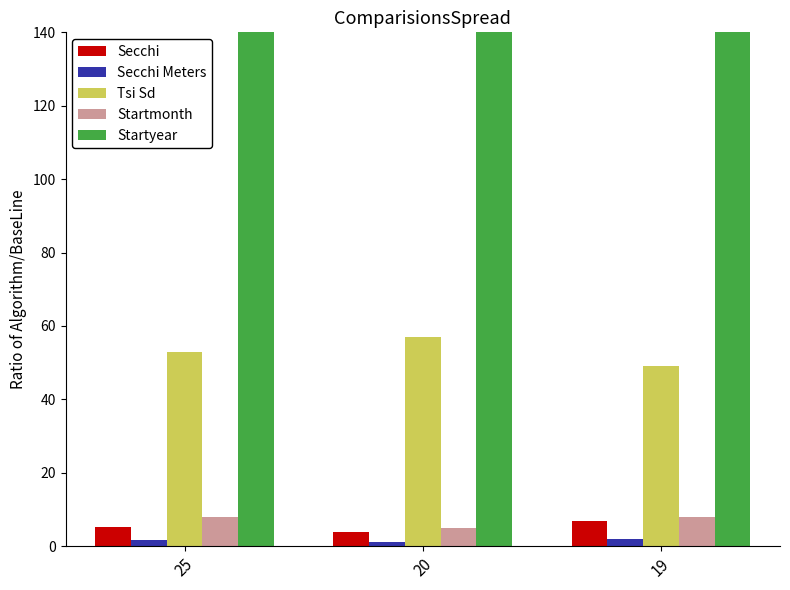

What are all the series names shown in the legend?

Secchi, Secchi Meters, Tsi Sd, Startmonth, Startyear